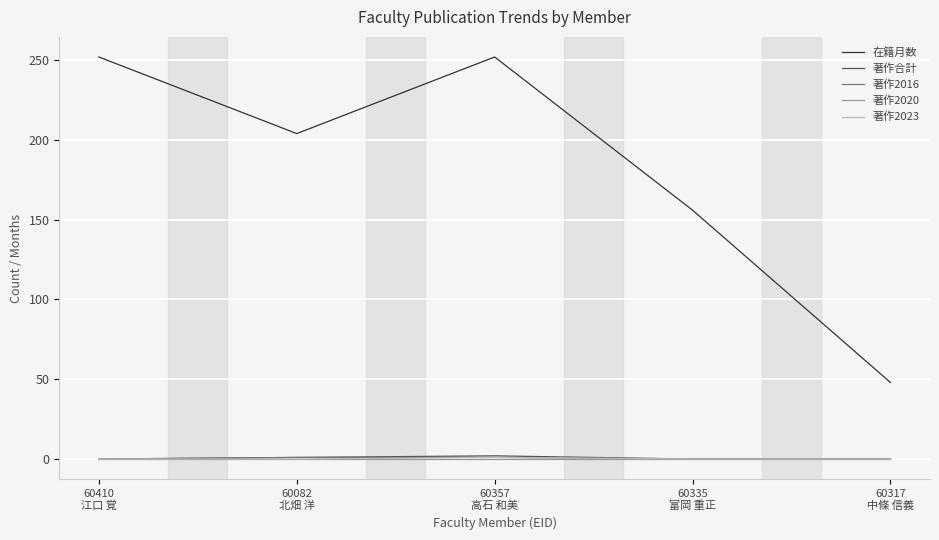

Which series has the largest range (max minus min)?

在籍月数